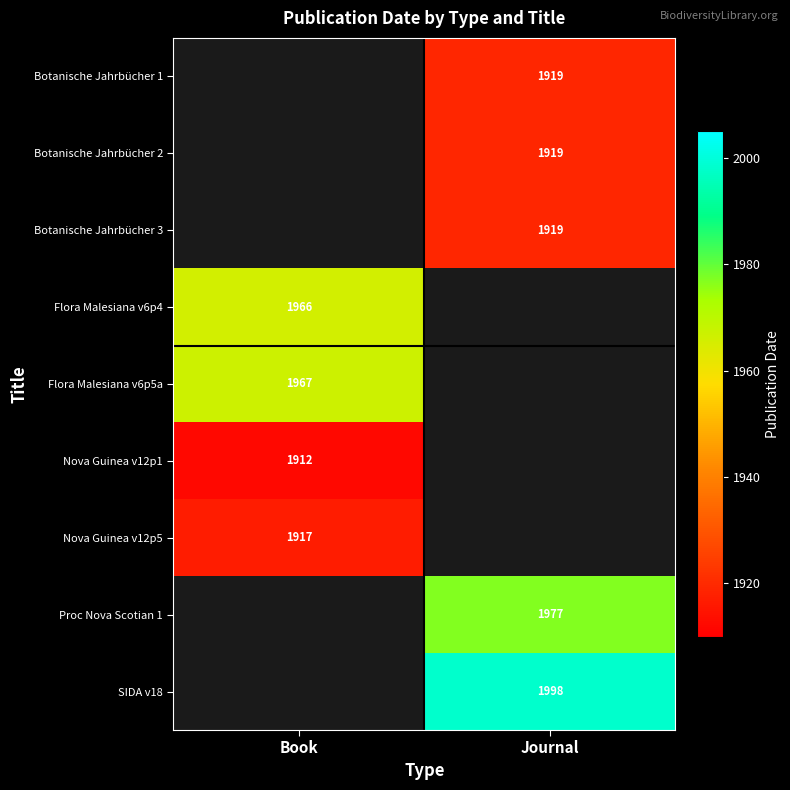

The value of Flora Malesiana v6p5a at Book is 1967. True or false?

True